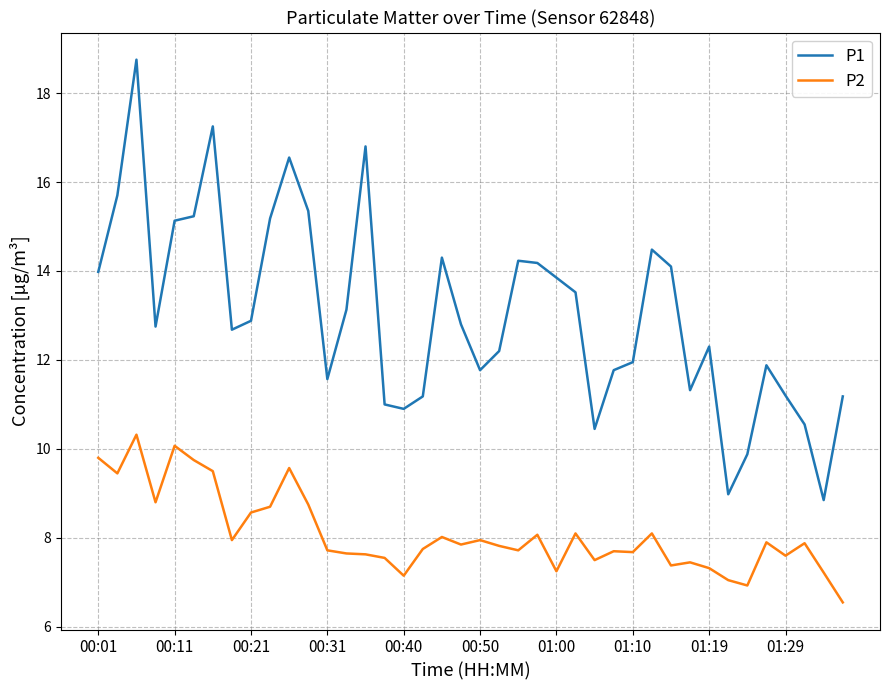

What is the greatest value displayed?

18.8